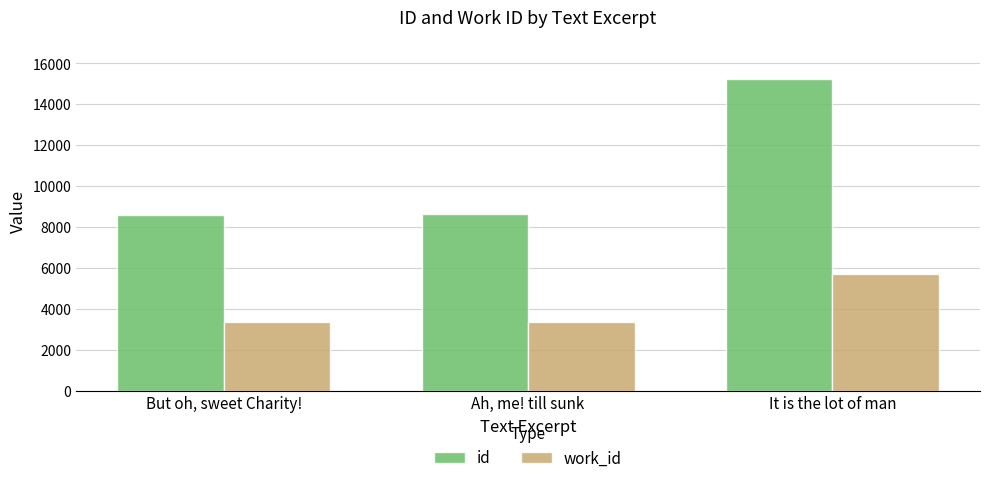

At It is the lot of man, list the series in order from smallest to largest.

work_id, id